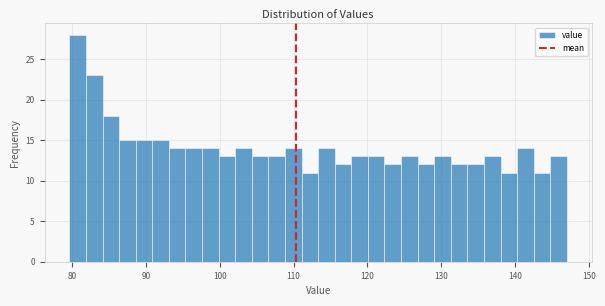

Around what value on the x-axis is the tallest bar? Give the approximate position of its centre, as read against the axis.

81